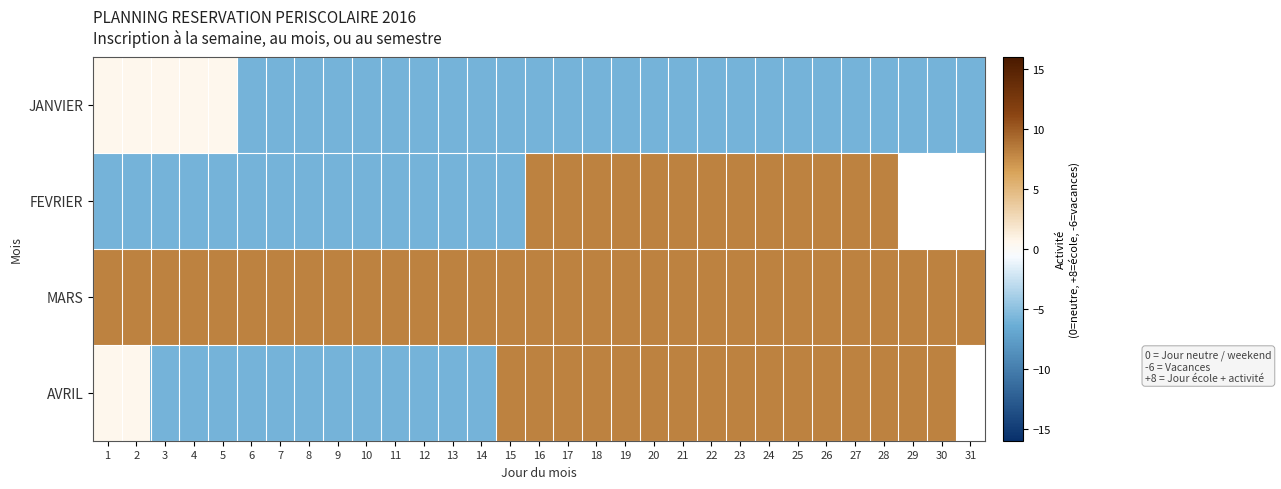

At how many categories does at least one series exceed 0?

31